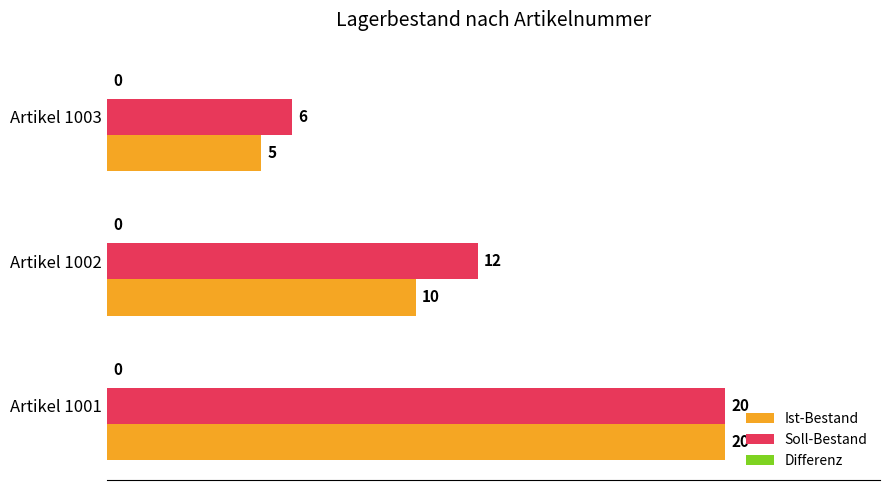

The value of Ist-Bestand at Artikel 1001 is 31. True or false?

False